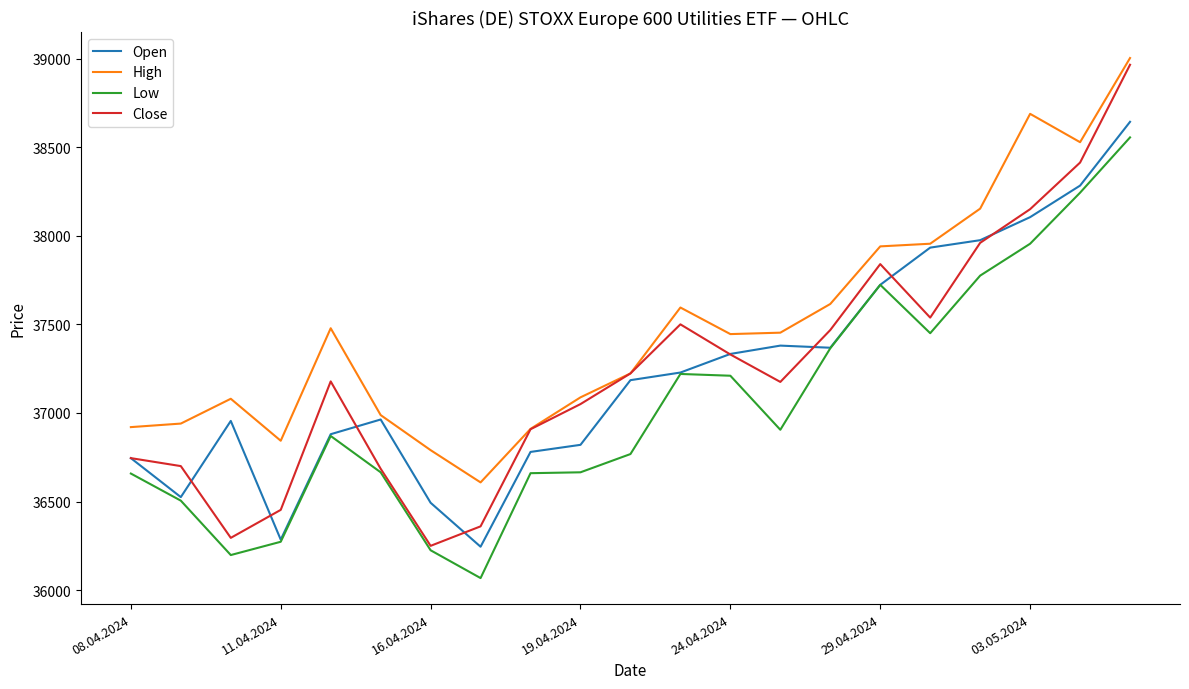

Does the chart have visible grid lines?

No